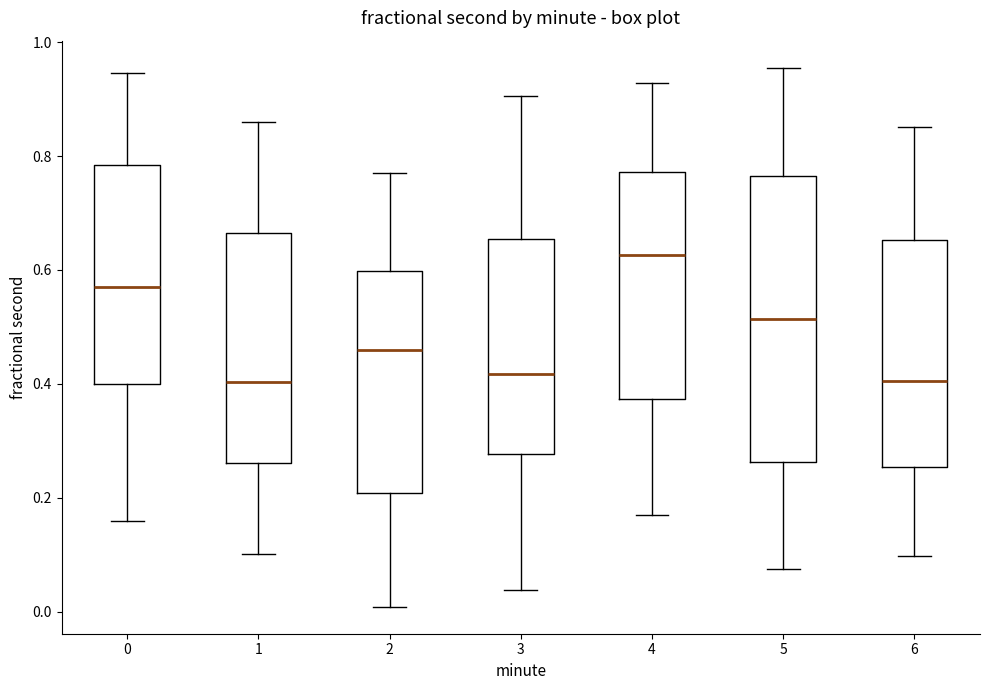

Which box has the highest median line?

4